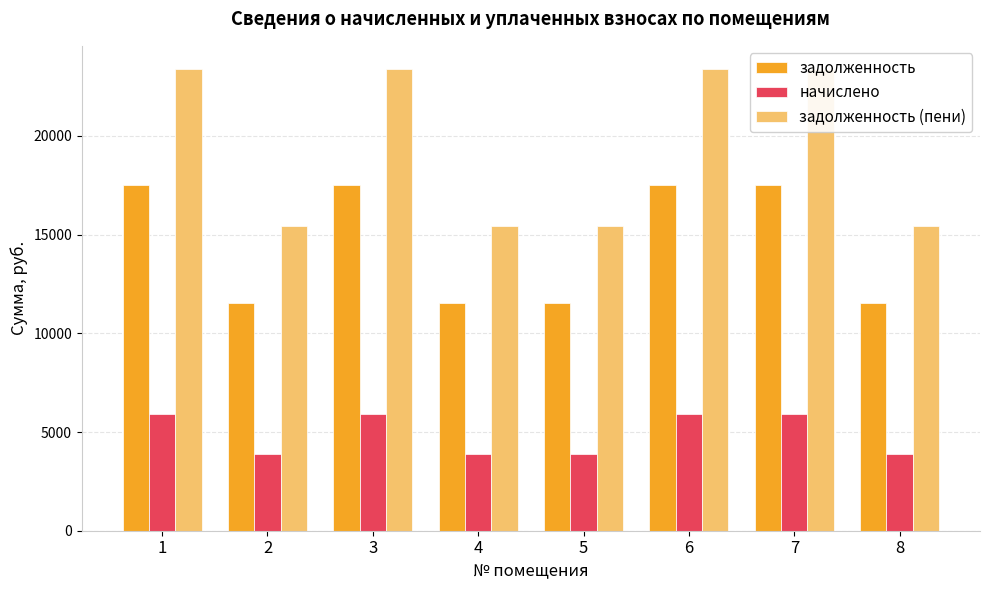

Is the value of задолженность (пени) at 4 greater than the value of начислено at 8?

Yes